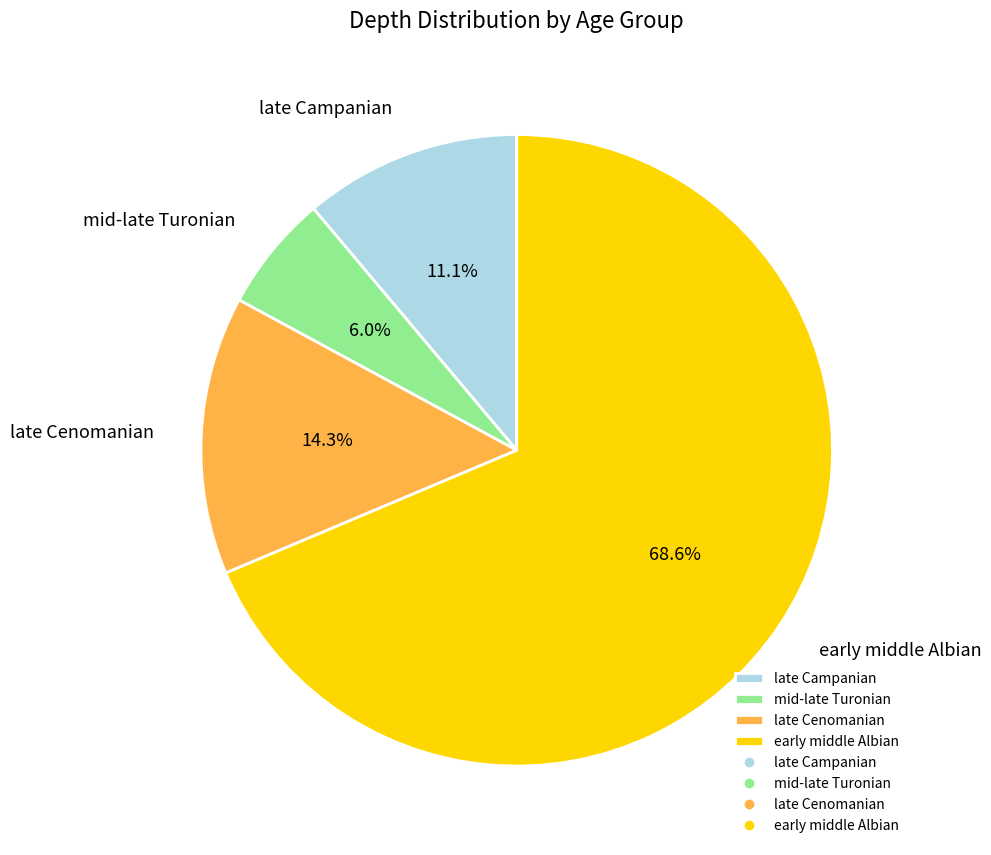

Combined, do early middle Albian and late Cenomanian account for over 50%?

Yes